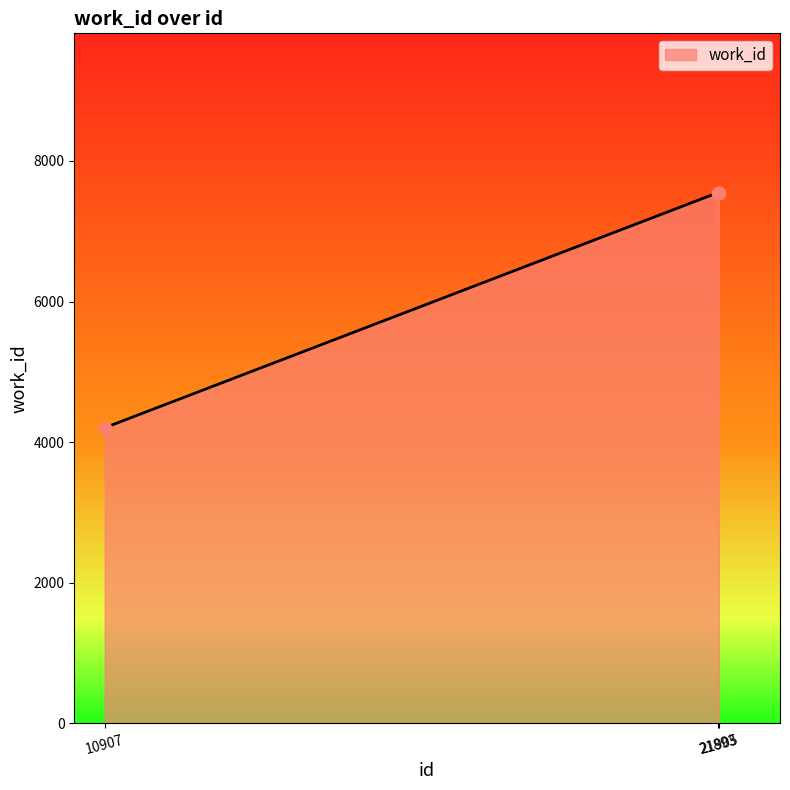

Between 21893 and 21905, which is larger?

21893